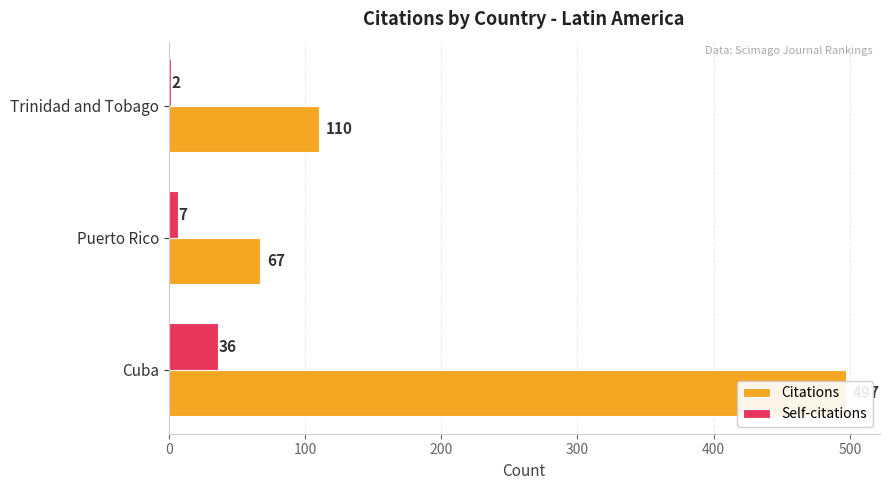

Is it true that Self-citations equals 3 at Trinidad and Tobago?

False